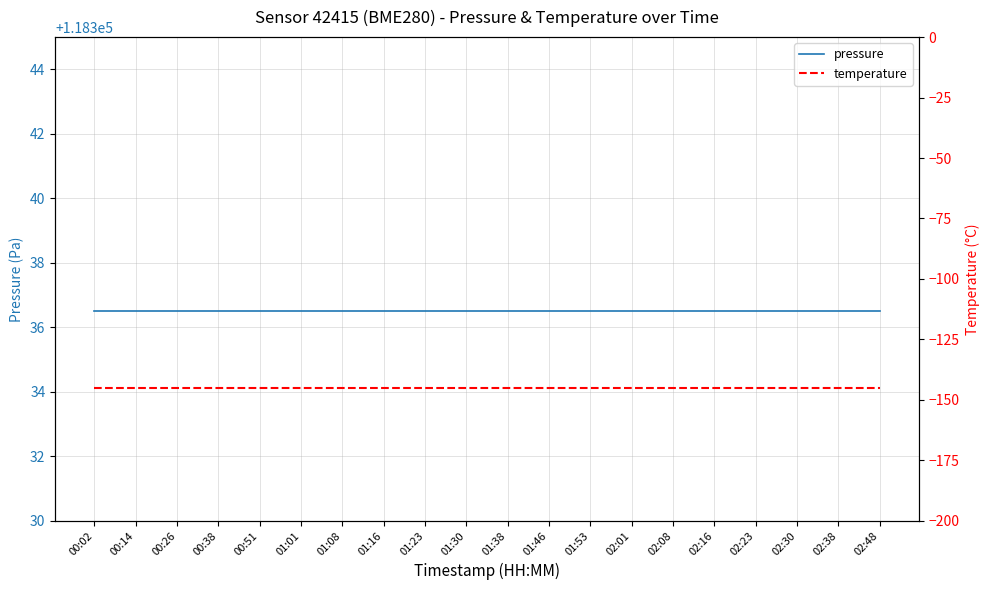

What is the spread (max minus min) of values at 02:16?

118481.5